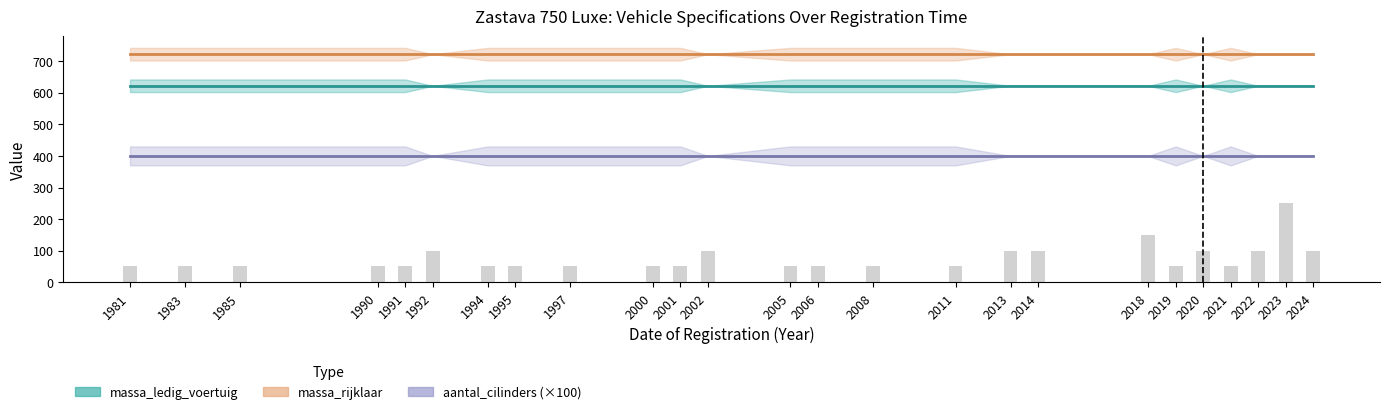

Does the chart contain stacked bars?

No